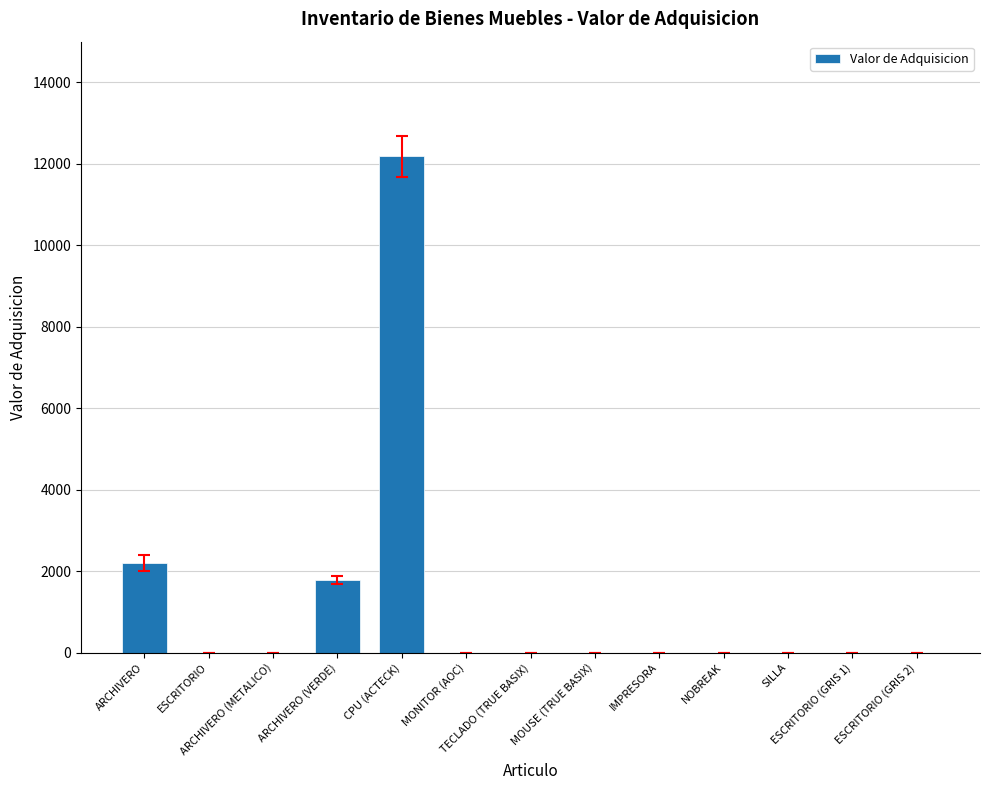

Count the number of data series in this chart.

1